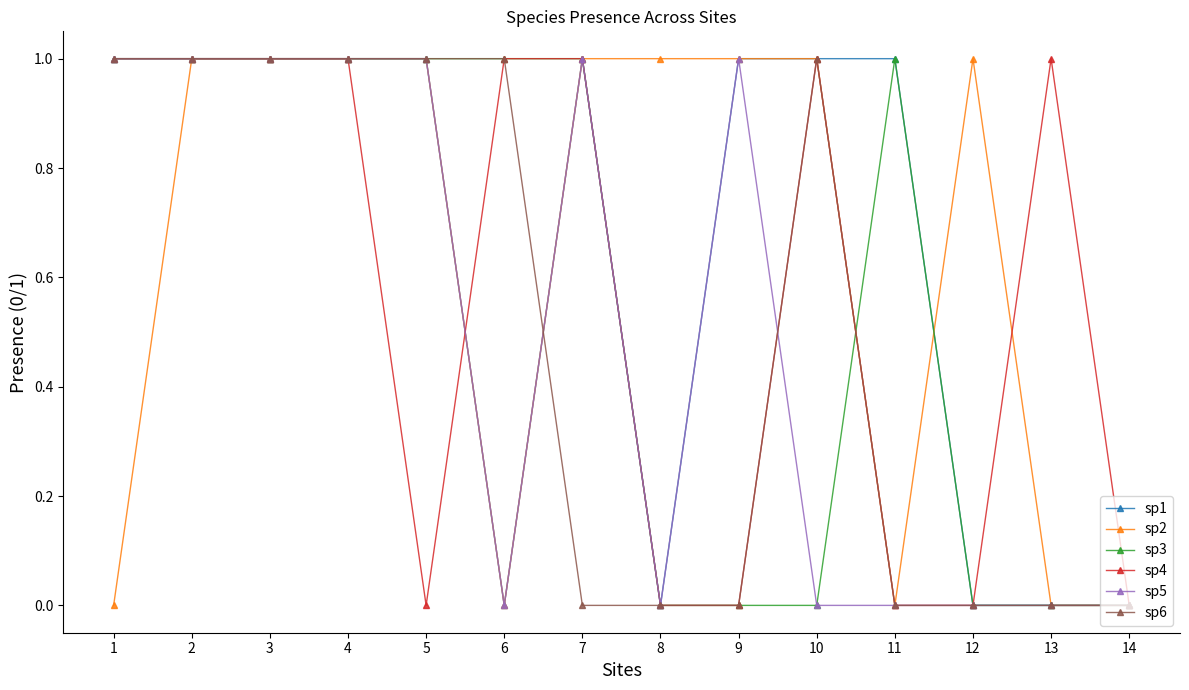

The sp3 series shows -1 at 8. True or false?

False